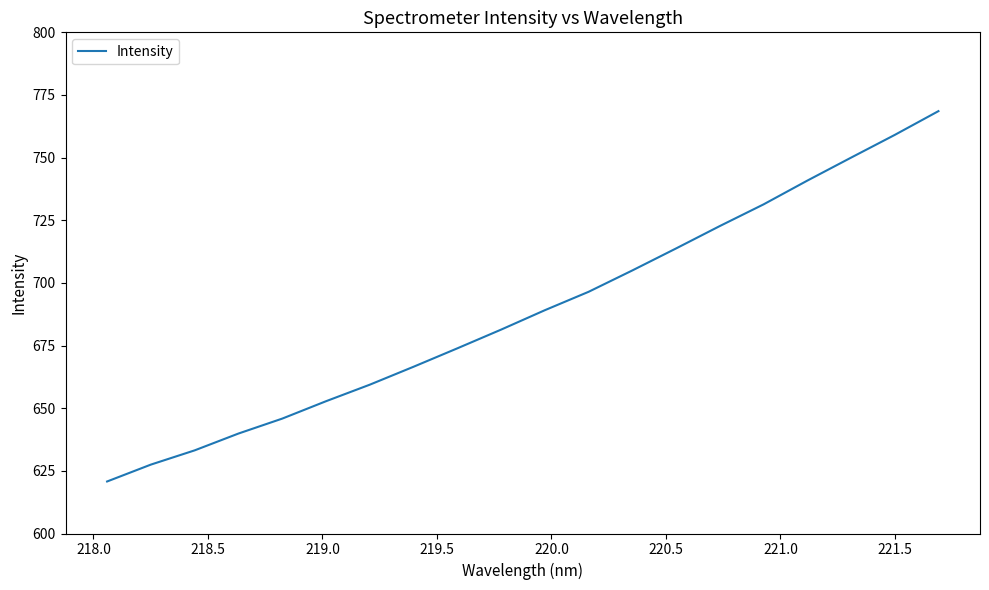

Does the chart display data point markers on the line(s)?

No